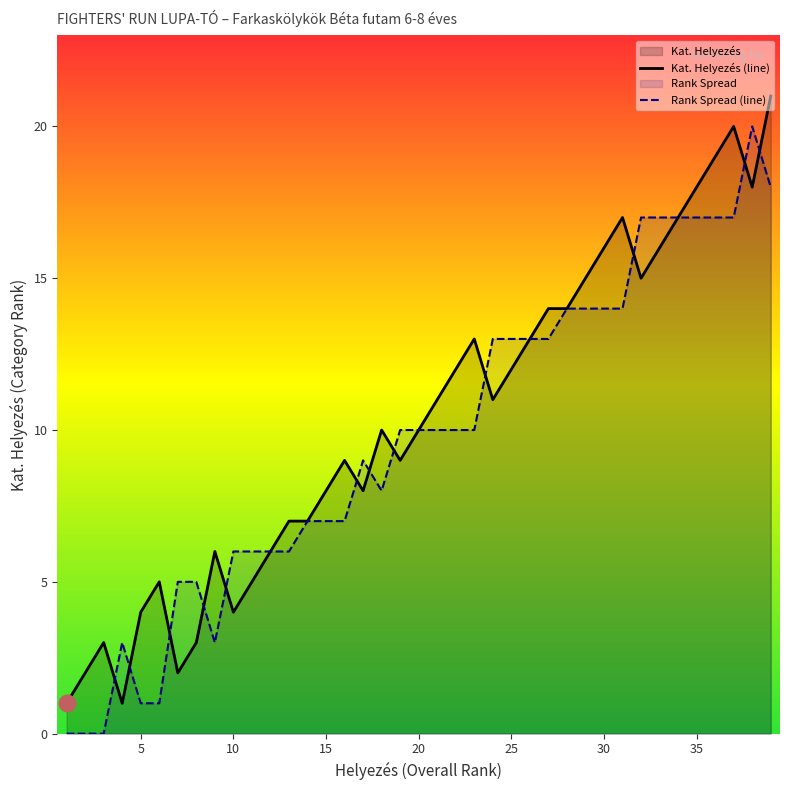

After their last crossing, which series has the higher values: Kat. Helyezés (line) or Rank Spread (line)?

Kat. Helyezés (line)